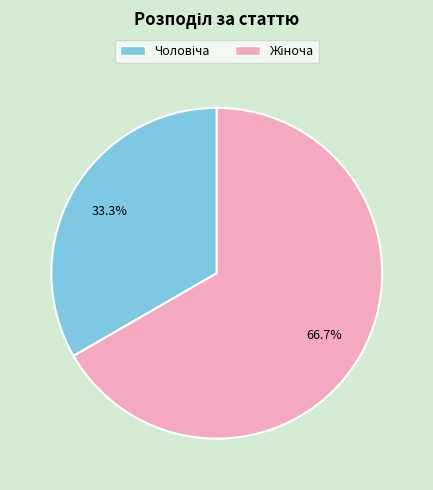

Is there a majority slice in this chart?

Yes